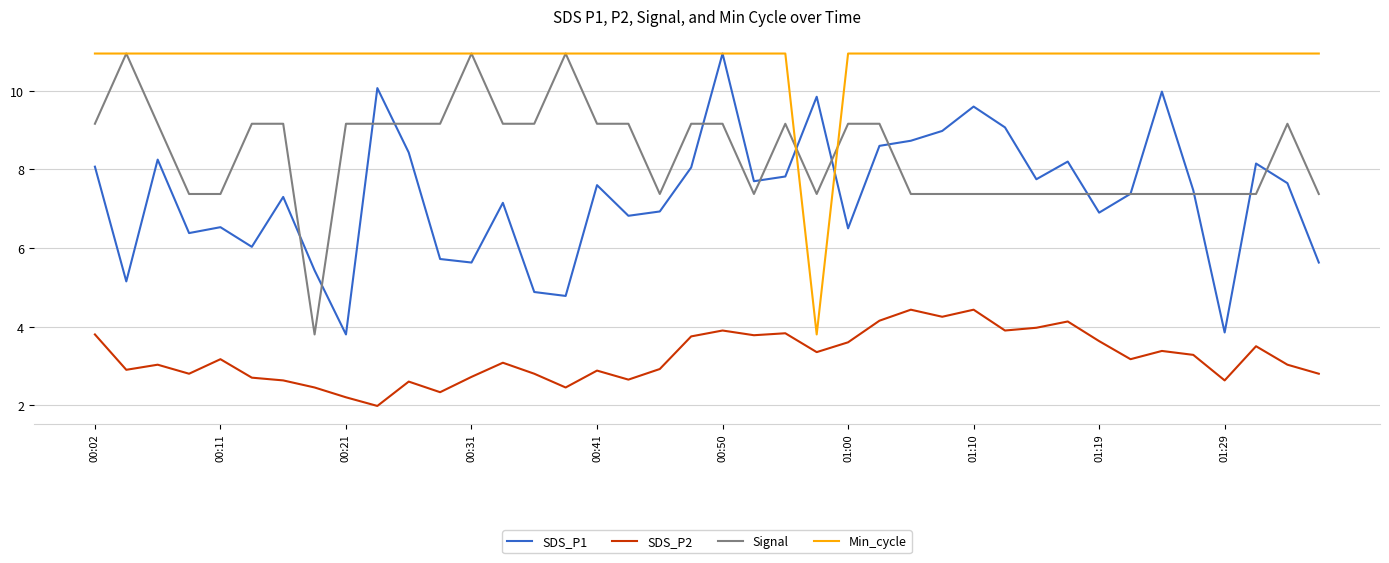

True or false: Min_cycle and SDS_P2 cross at least once.

False